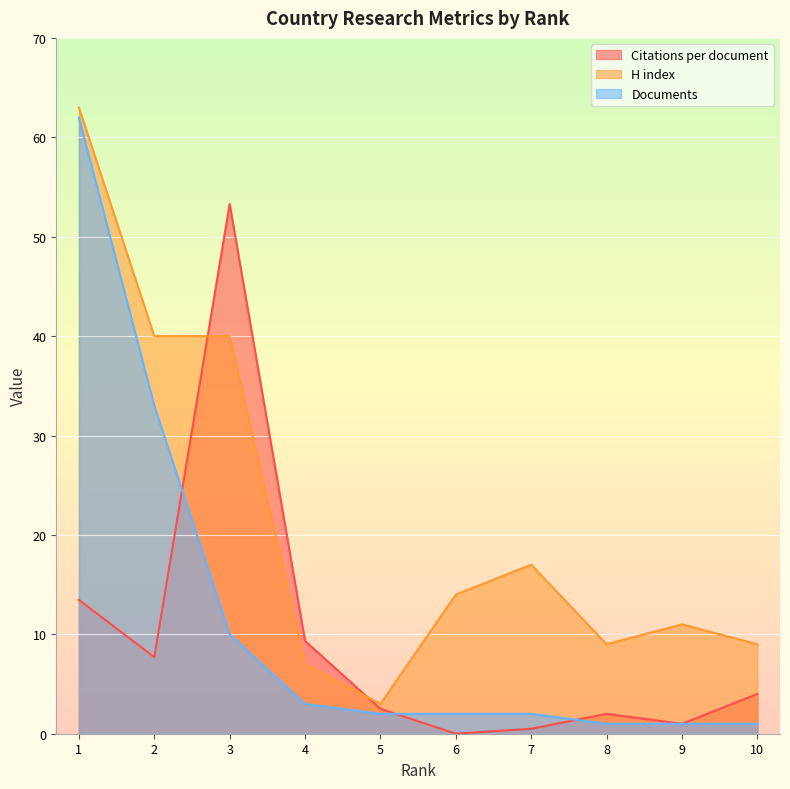

How many data points in Documents are above 2?

4